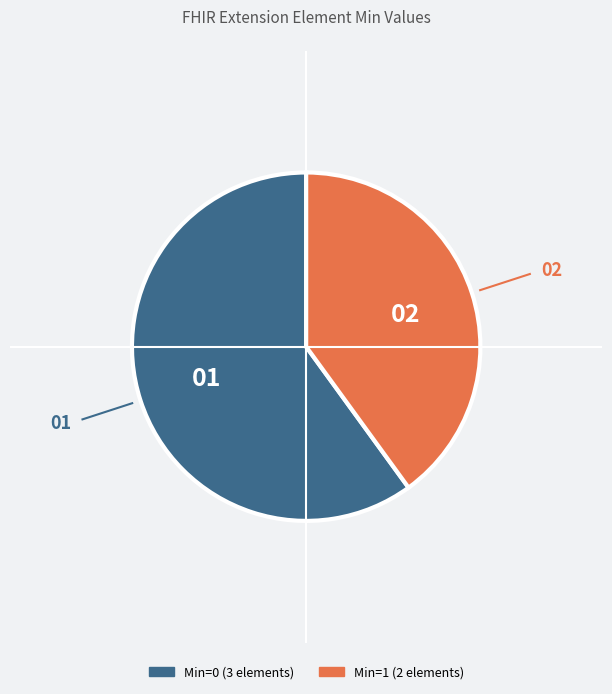

Does any single category account for the majority?

Yes